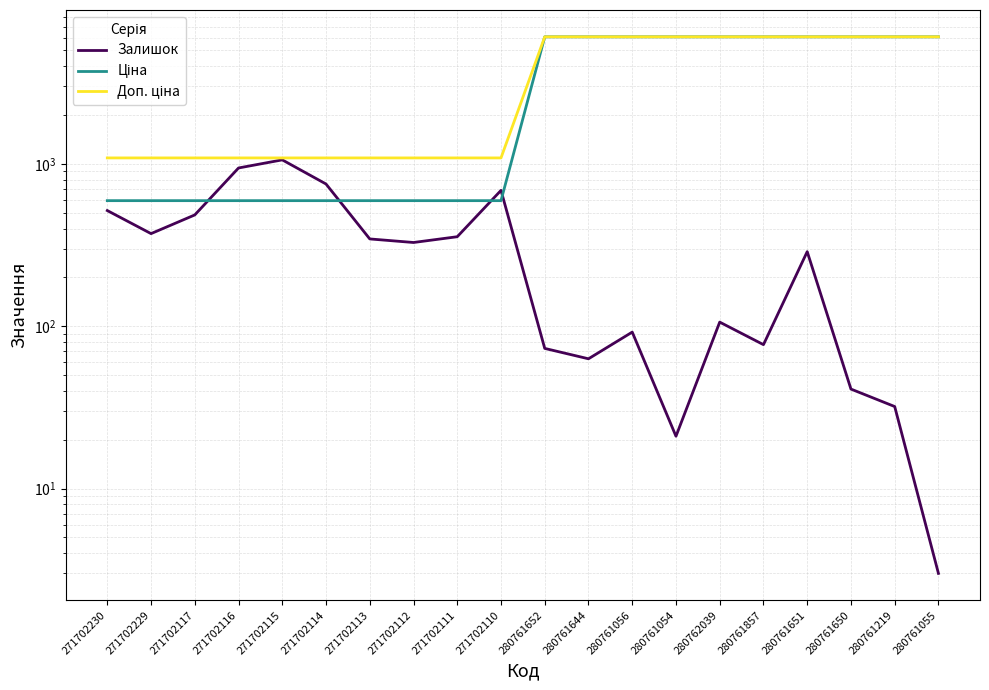

How many values in the Ціна series exceed 6067?

10